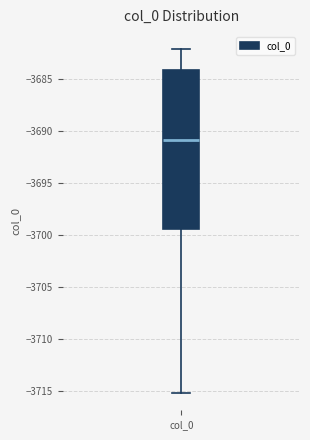

Transcribe this box plot: give where the median line is, the range the box spans, and where the two whiskers end, as read against the y-axis. The values are not printed on the chart, so give them approximately, as read against the axis.

median -3691.0, box -3699.5 to -3684.0, whiskers -3715.0 to -3682.0